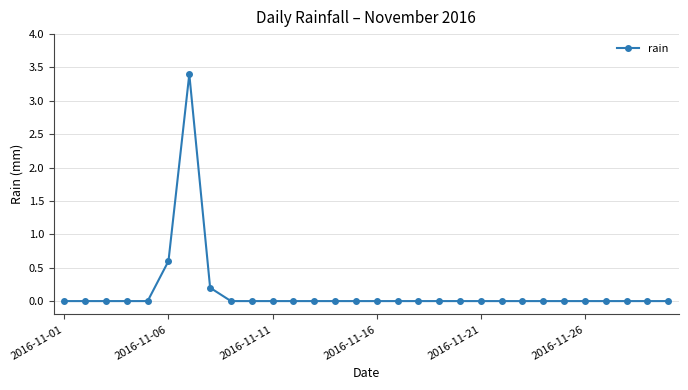

Reading left to right, extract all data points from this chart.

0.0	0.0	0.0	0.0	0.0	0.6	3.4	0.2	0.0	0.0	0.0	0.0	0.0	0.0	0.0	0.0	0.0	0.0	0.0	0.0	0.0	0.0	0.0	0.0	0.0	0.0	0.0	0.0	0.0	0.0